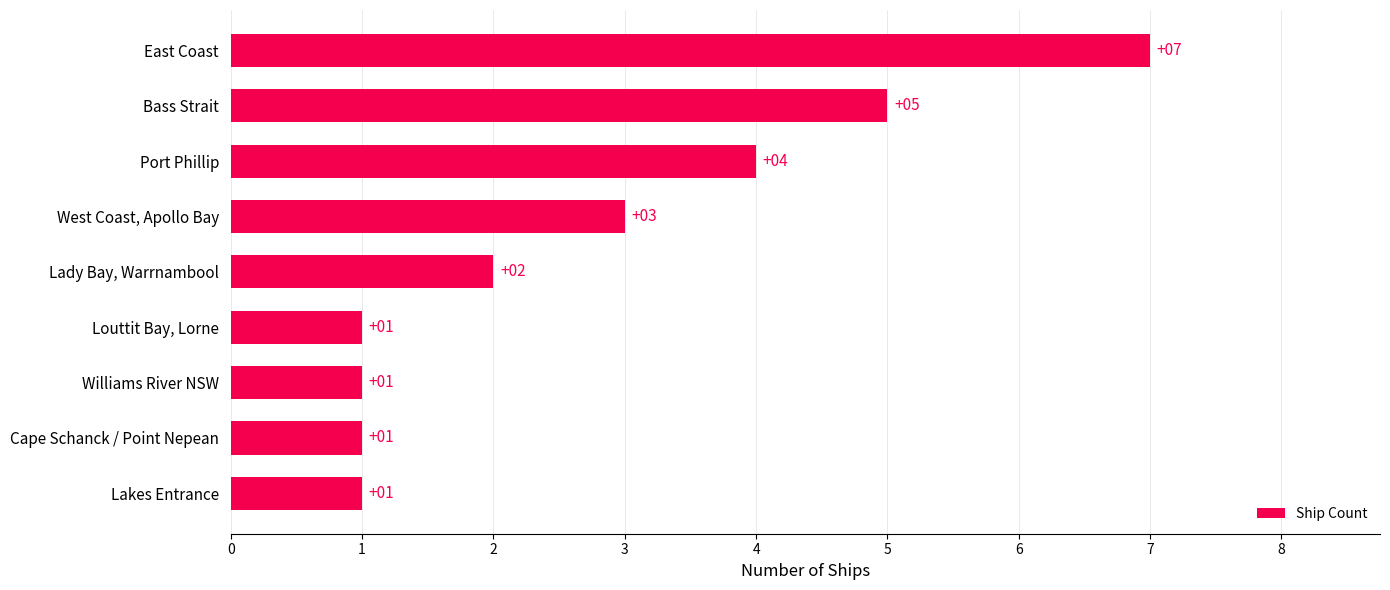

At which label is the value closest to 4?

Port Phillip